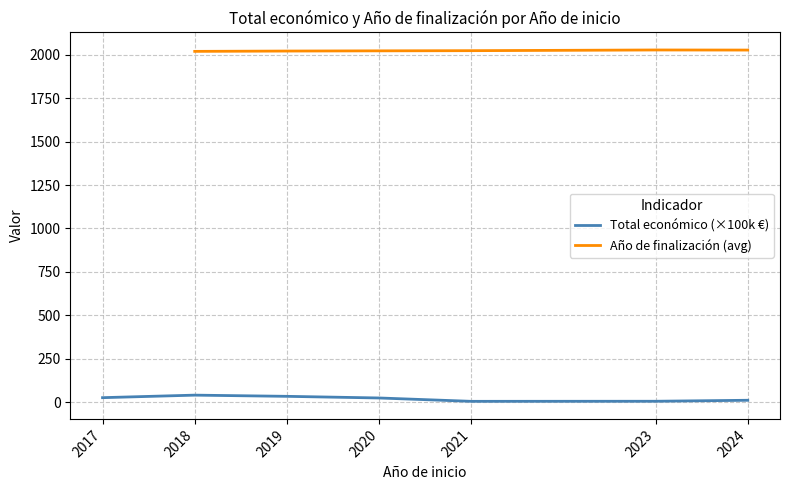

What is the sum of all Total económico (×100k €) values?

149.5